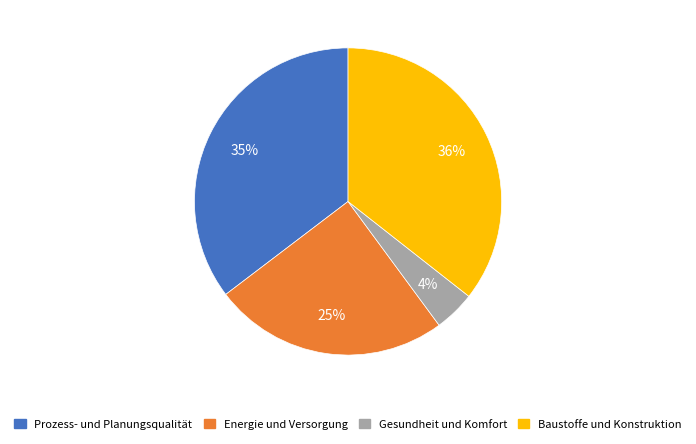

Count the number of slices in the pie.

4